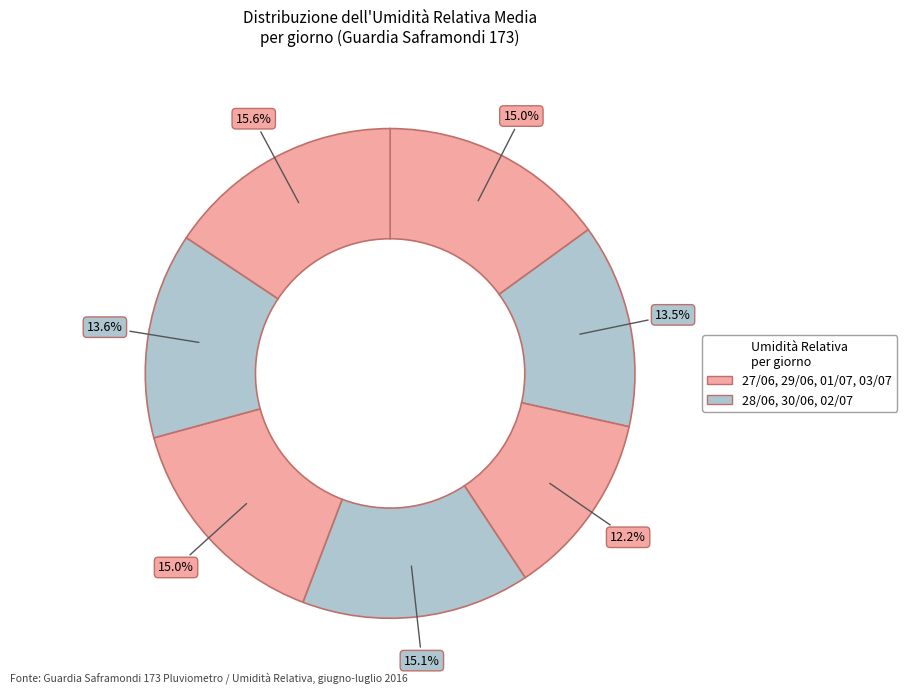

To the nearest percent, what is the average slice percentage?

14%